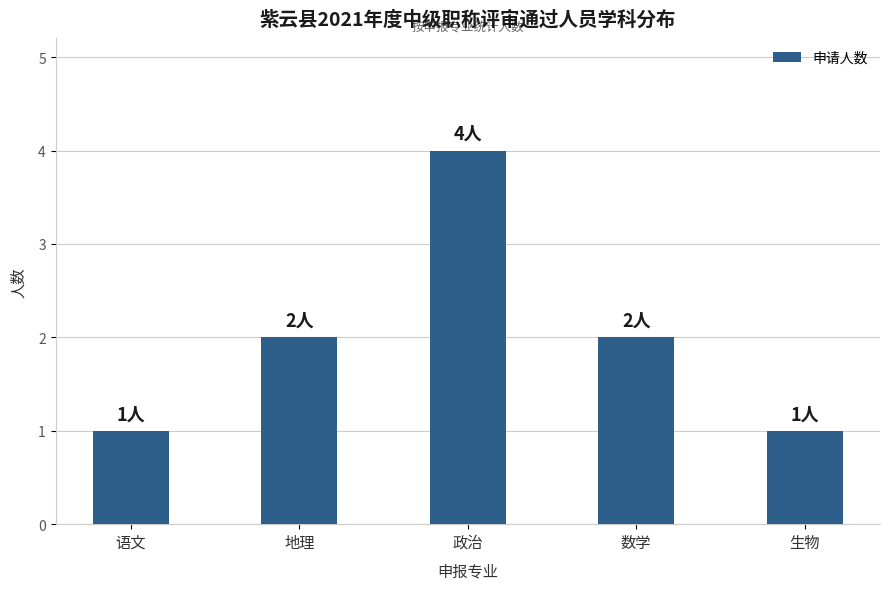

How many categories are shown in the chart?

5